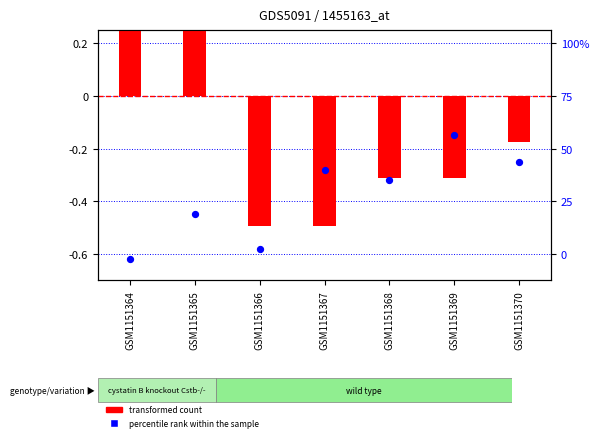

Which series contains the highest Y value?

transformed count